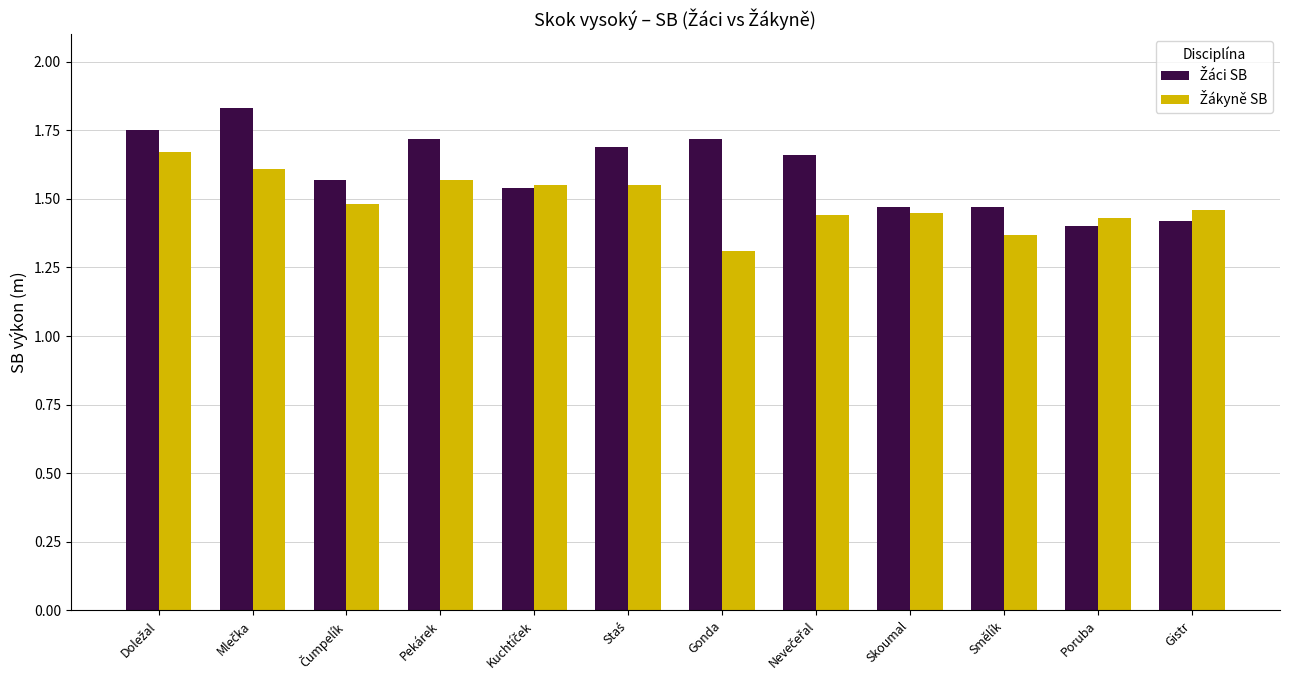

Which category has the lowest value across all series?

Gonda